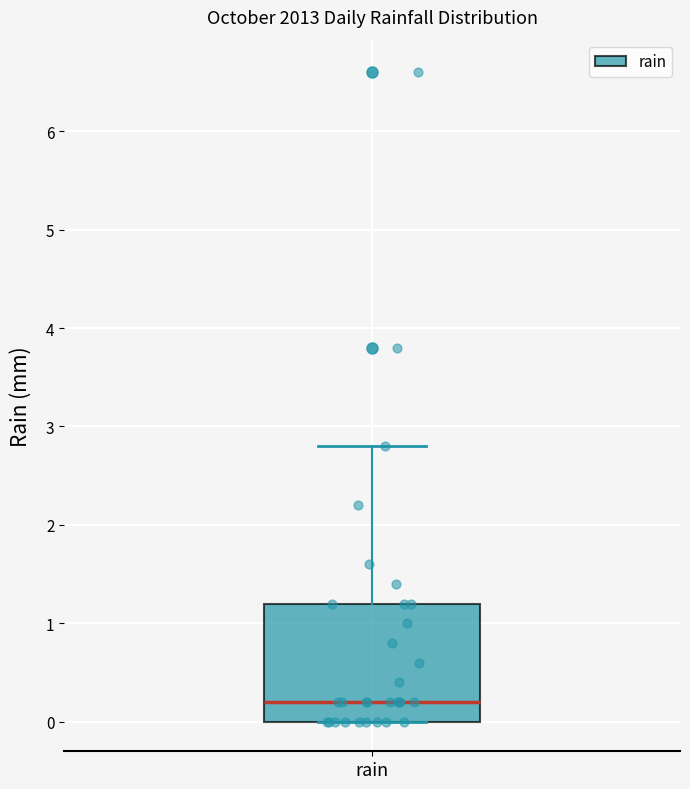

Transcribe this box plot: give where the median line is, the range the box spans, and where the two whiskers end, as read against the y-axis. The values are not printed on the chart, so give them approximately, as read against the axis.

median 0.2, box 0.0 to 1.2, whiskers 0.0 to 2.8